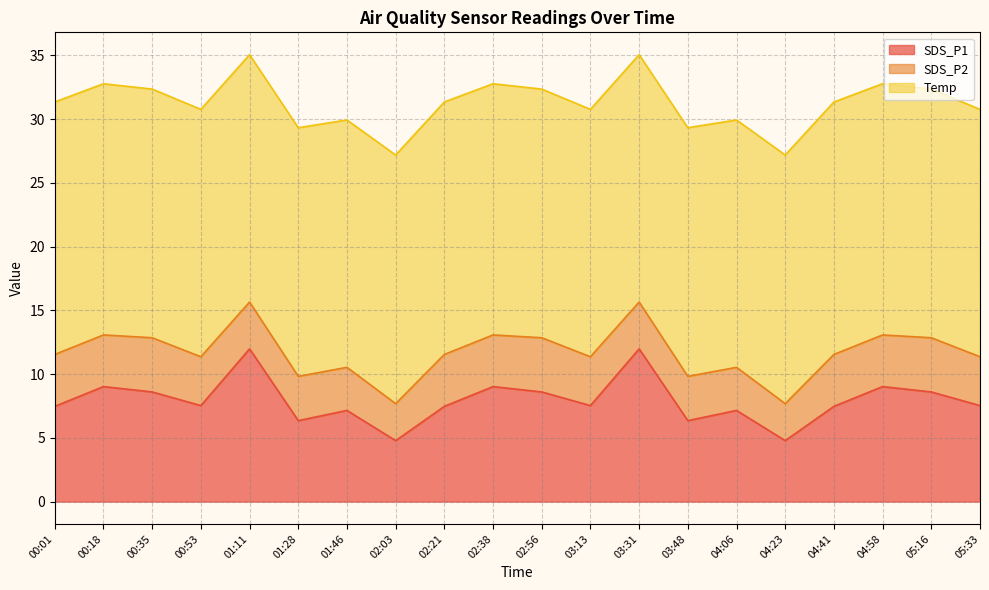

Does the chart display data point markers on the line(s)?

No